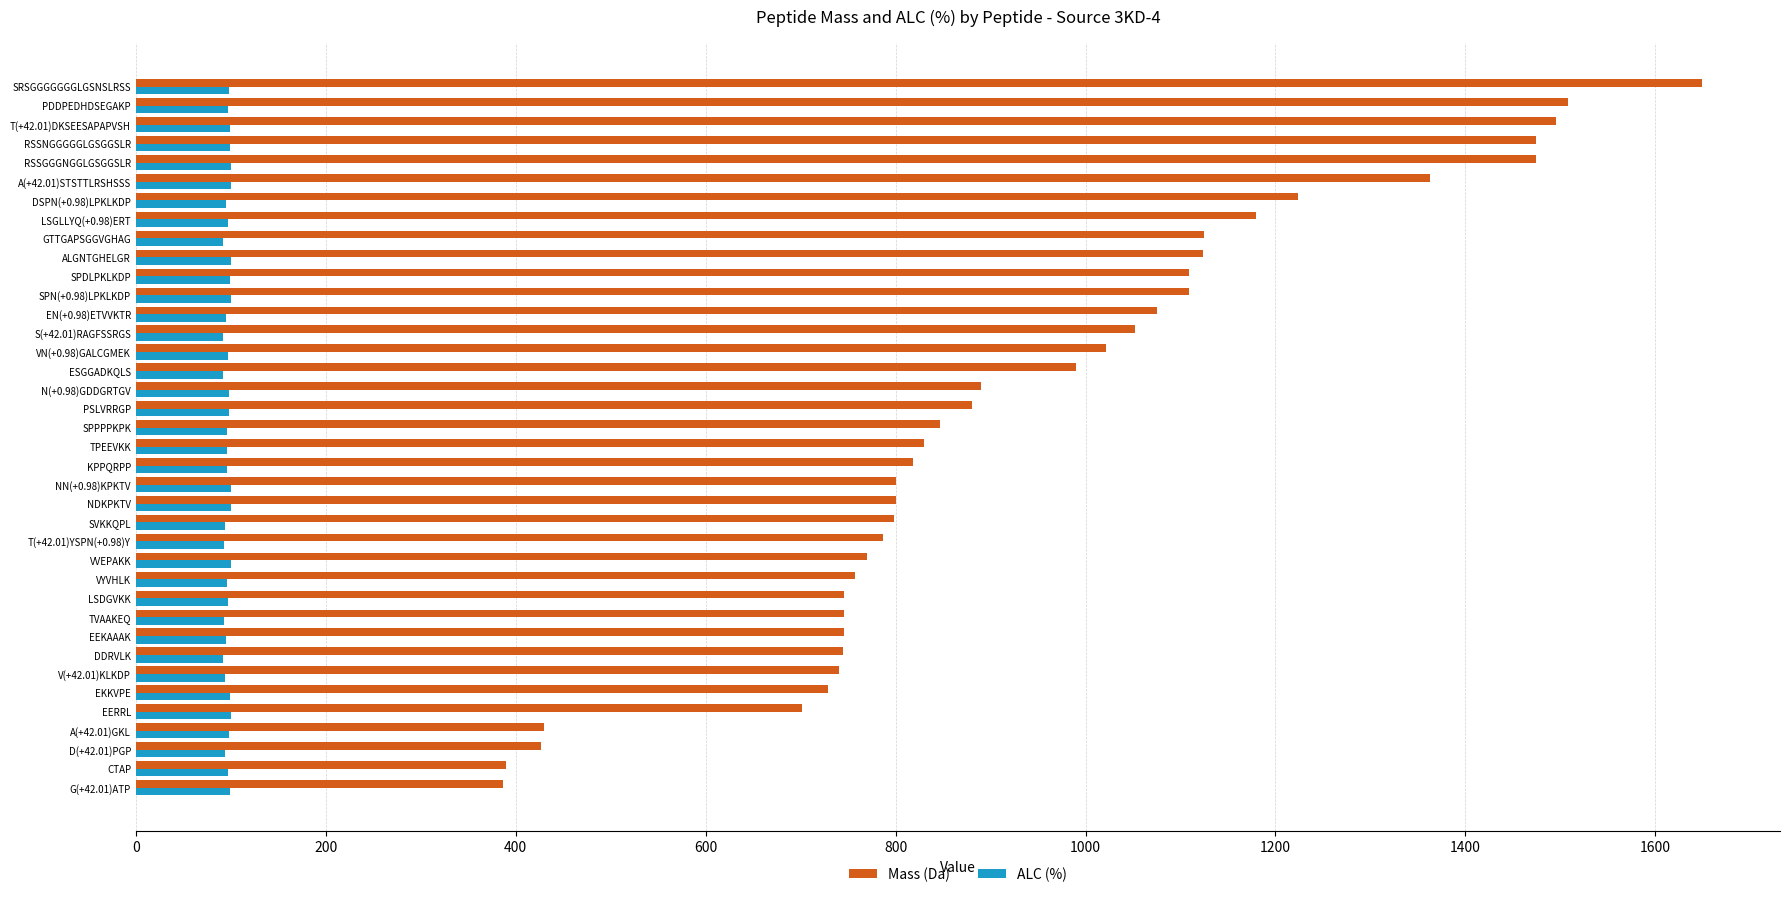

Count the number of categories in the chart.

38